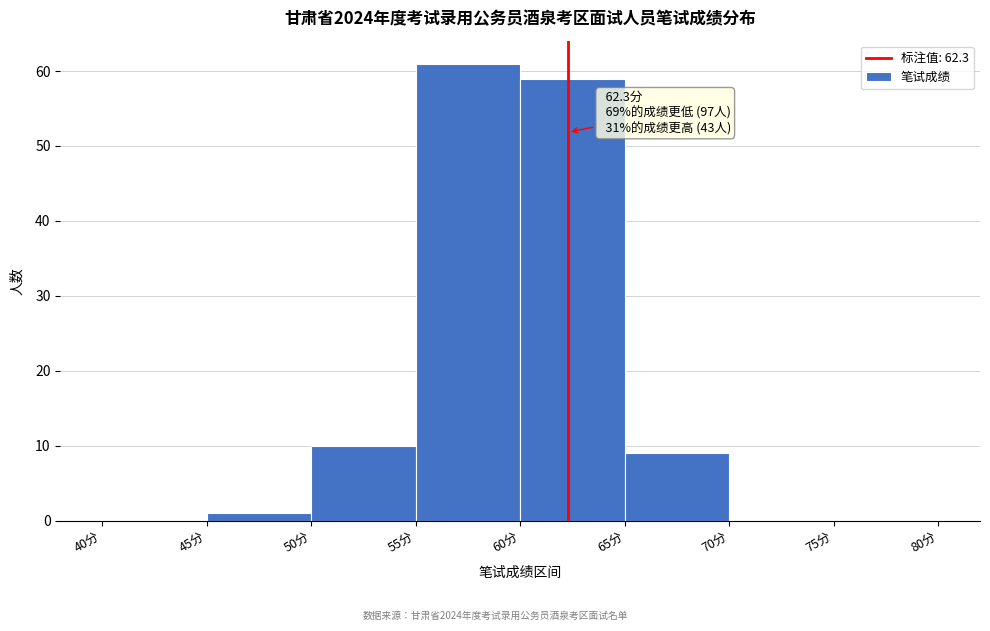

Over which range of the x-axis is the bar tallest?

55 to 60